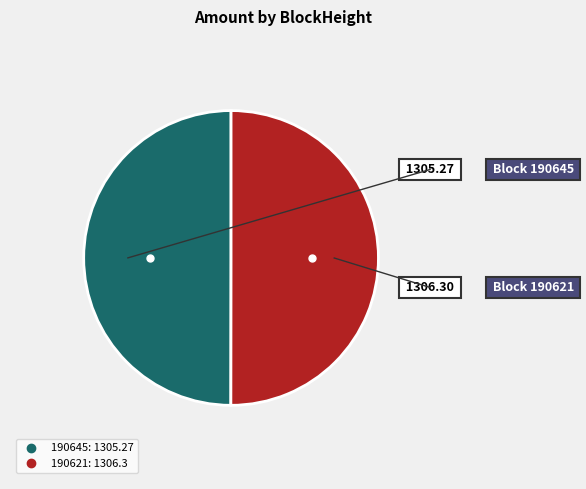

Combined, do 190645 and 190621 account for over 50%?

Yes